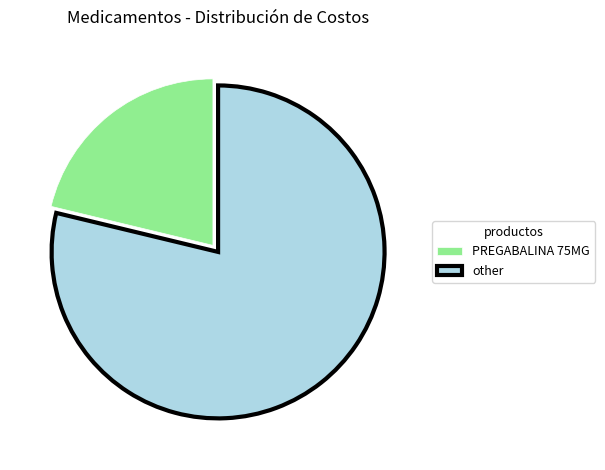

Rank the categories by value from highest to lowest.

other, PREGABALINA 75MG